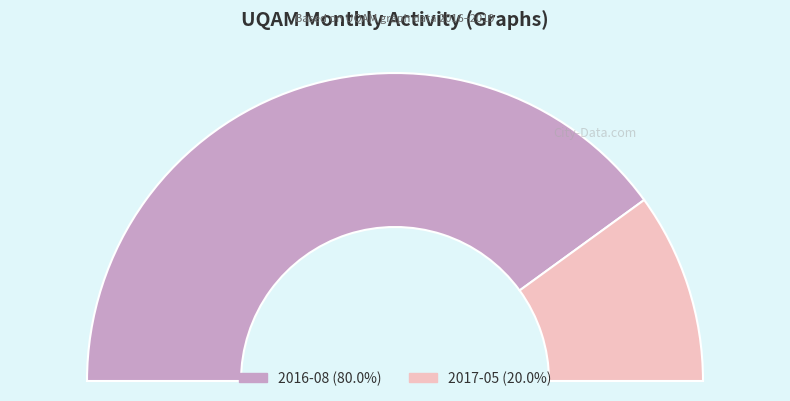

How many slices are in this pie chart?

2